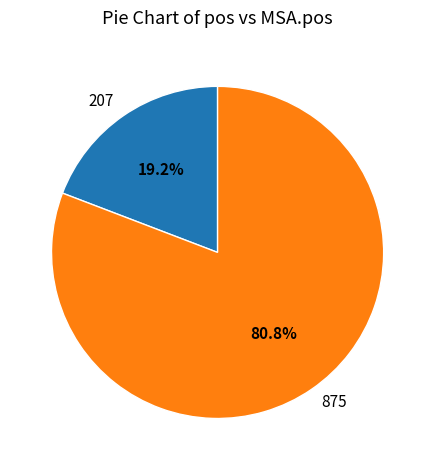

Combined, do 875 and 207 account for over 50%?

Yes